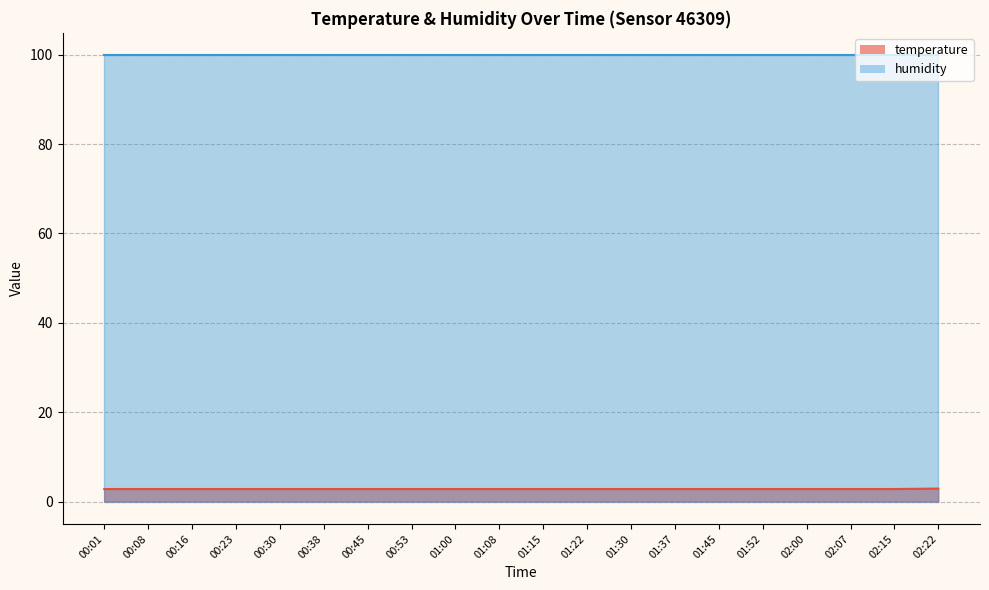

List the labels in order of value, smallest first.

00:01, 00:08, 00:16, 00:23, 00:30, 00:38, 00:45, 00:53, 01:00, 01:08, 01:15, 01:22, 01:30, 01:37, 01:45, 01:52, 02:00, 02:07, 02:15, 02:22